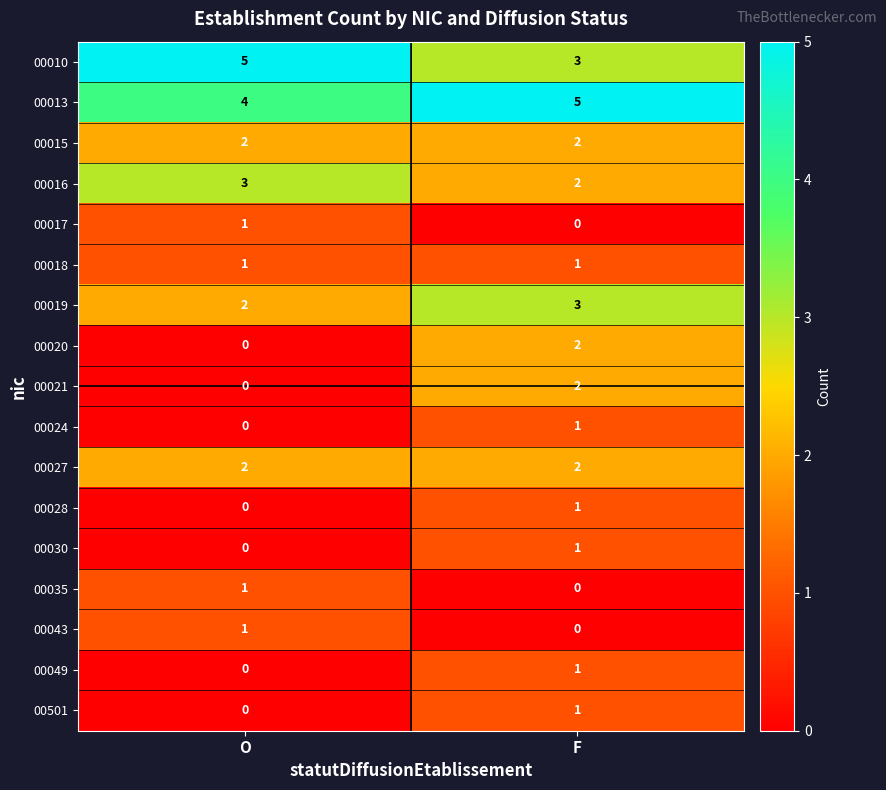

True or false: 00010 has a value of 5 at O.

True